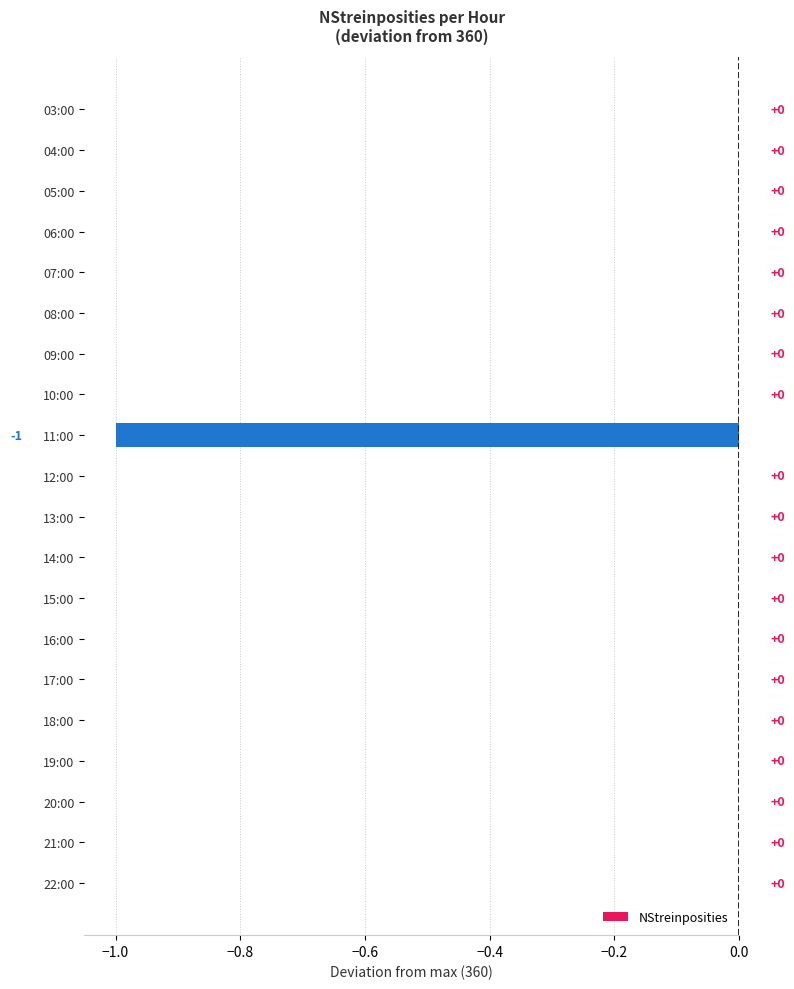

Is it true that the value at 03:00 is 0?

True